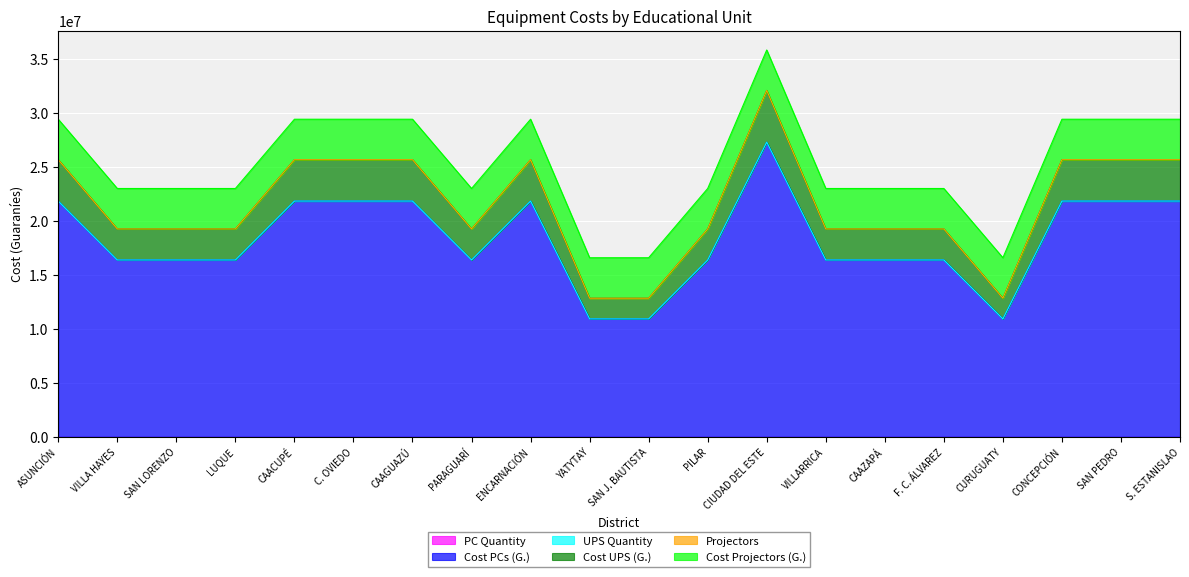

How many lines are shown in the chart?

6